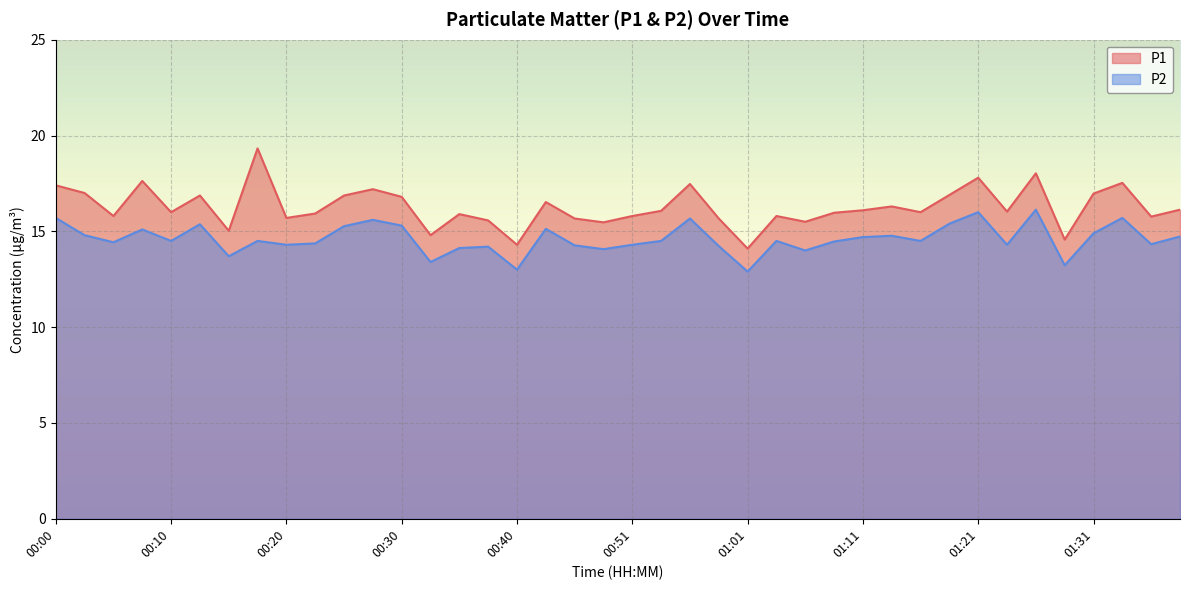

Rank the series at 01:33 from lowest to highest value.

P2, P1